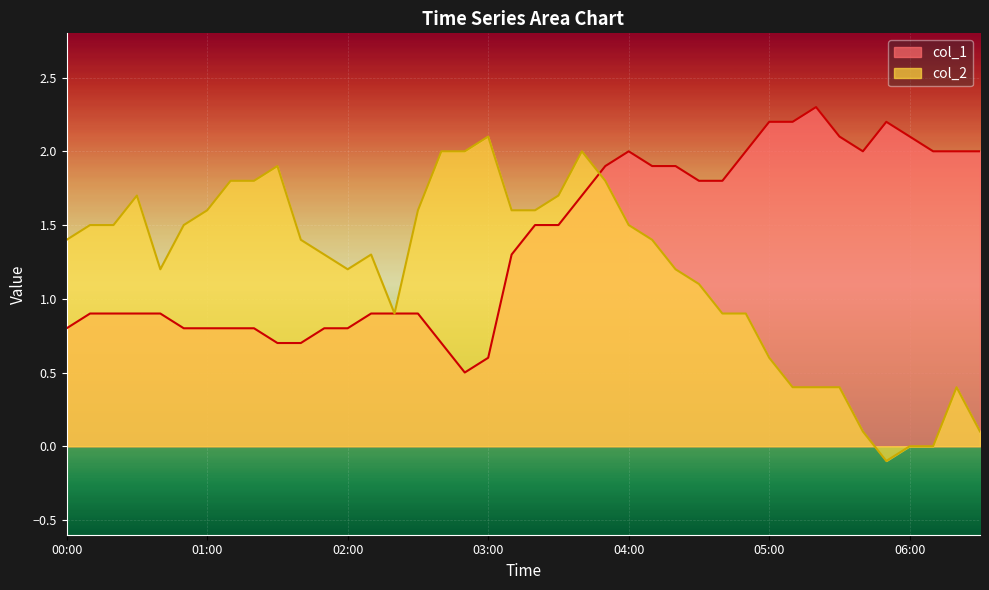

The value of col_2 at 01:50 is 2.3. True or false?

False